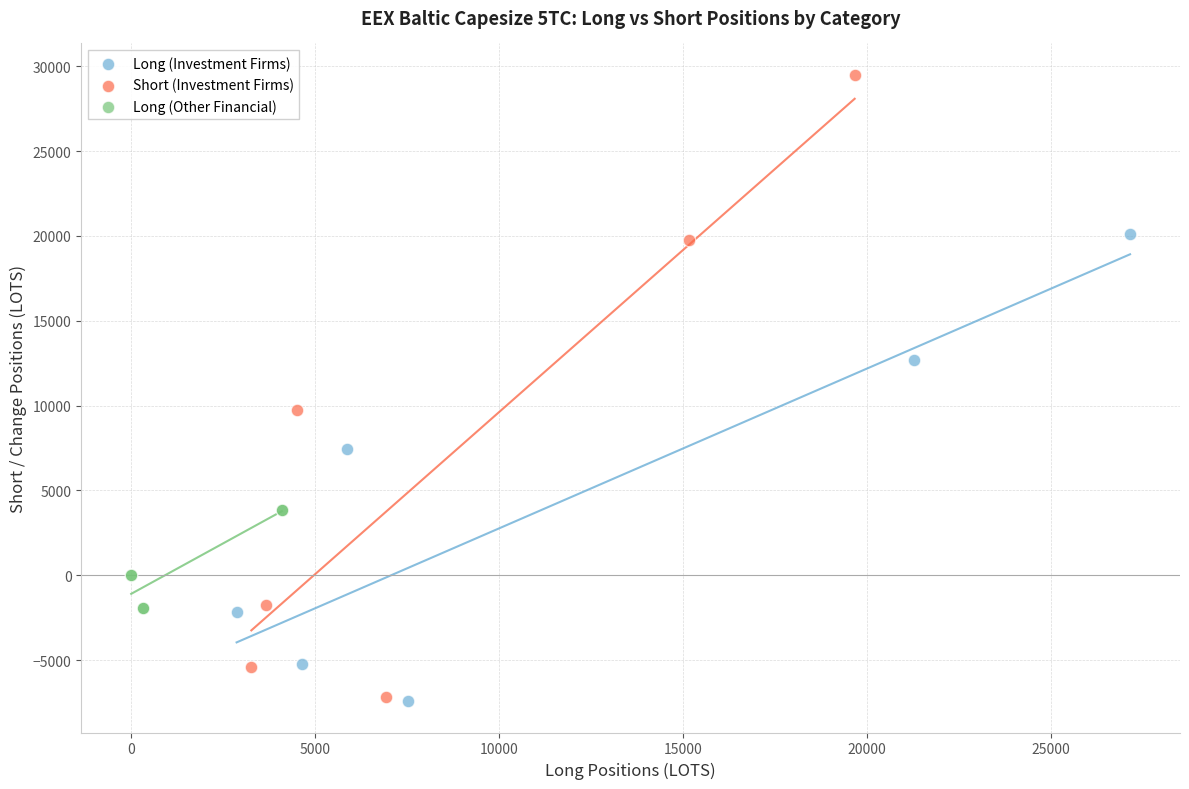

What are all the series names shown in the legend?

Long (Investment Firms), Short (Investment Firms), Long (Other Financial)